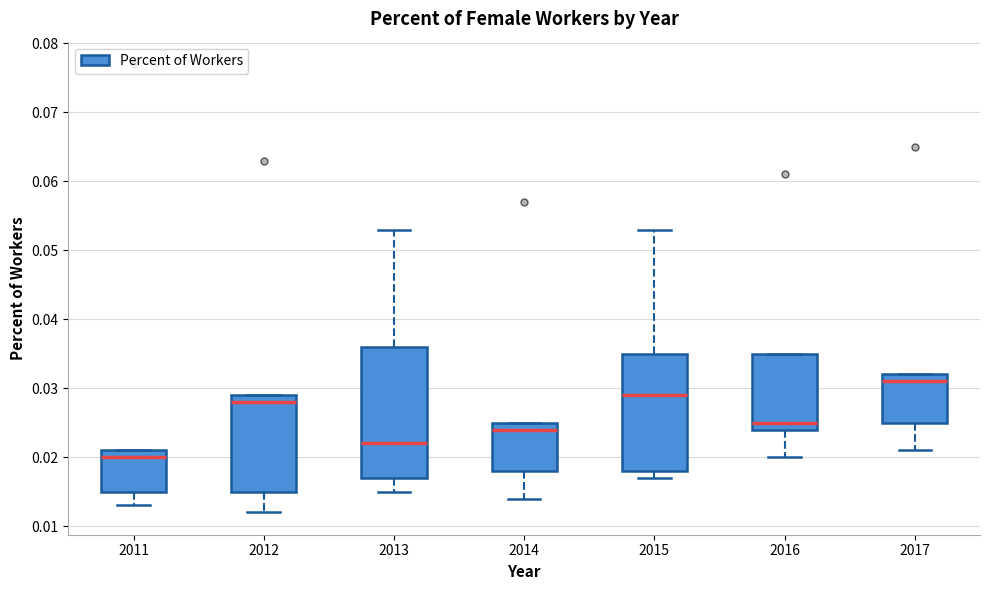

Where does the median line of the box at x = 2014 sit on the y-axis? The values are not printed on the chart, so give them approximately, as read against the axis.

0.024